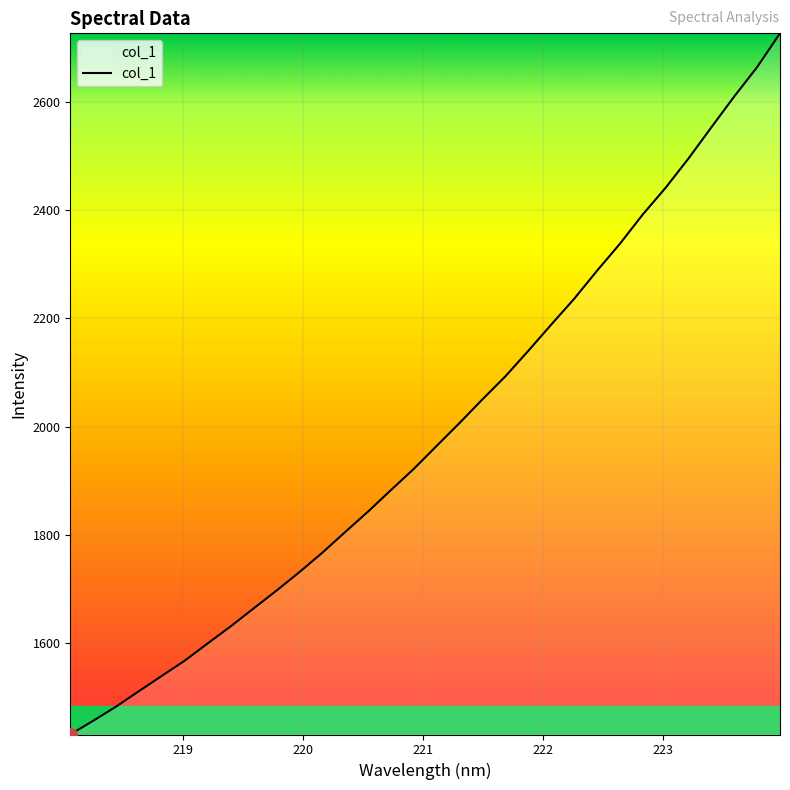

What is the difference between the maximum and minimum values?

1297.7